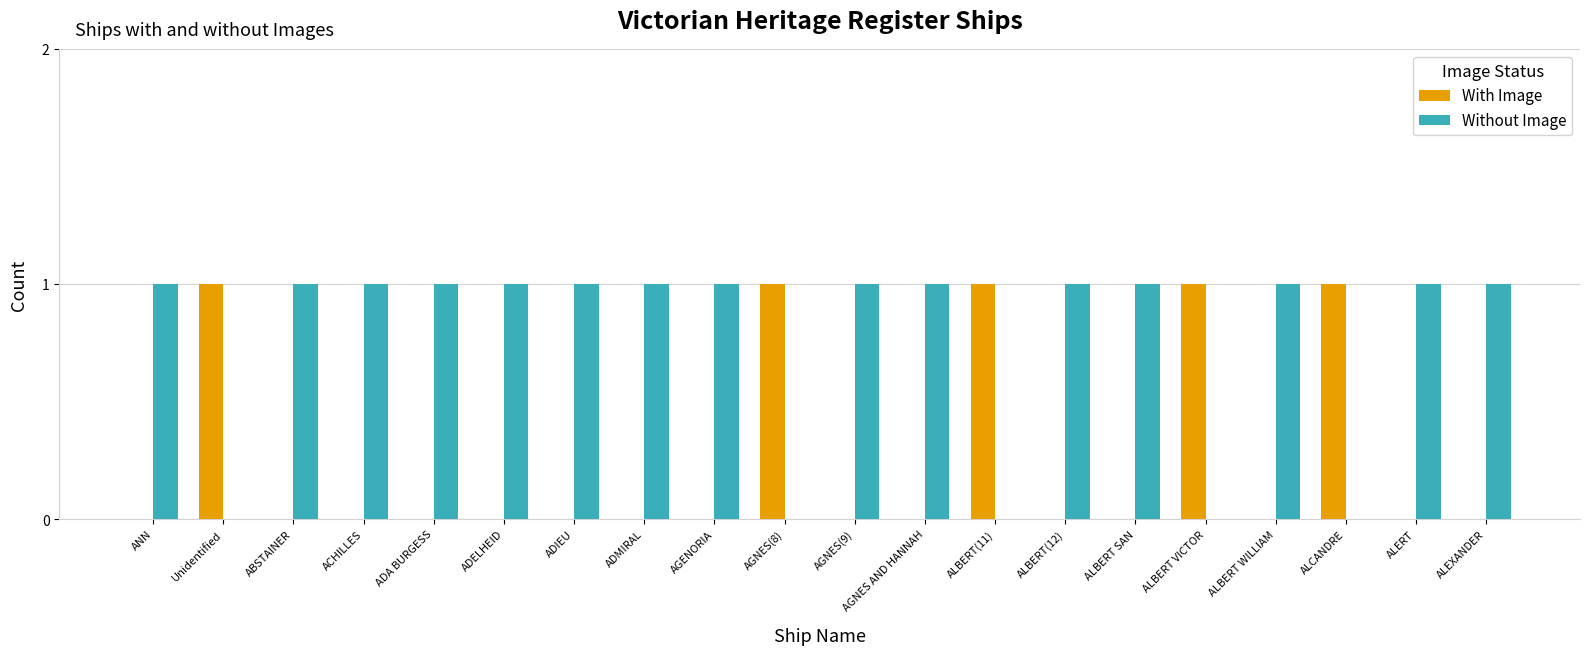

What is the sum of all Without Image values?

15